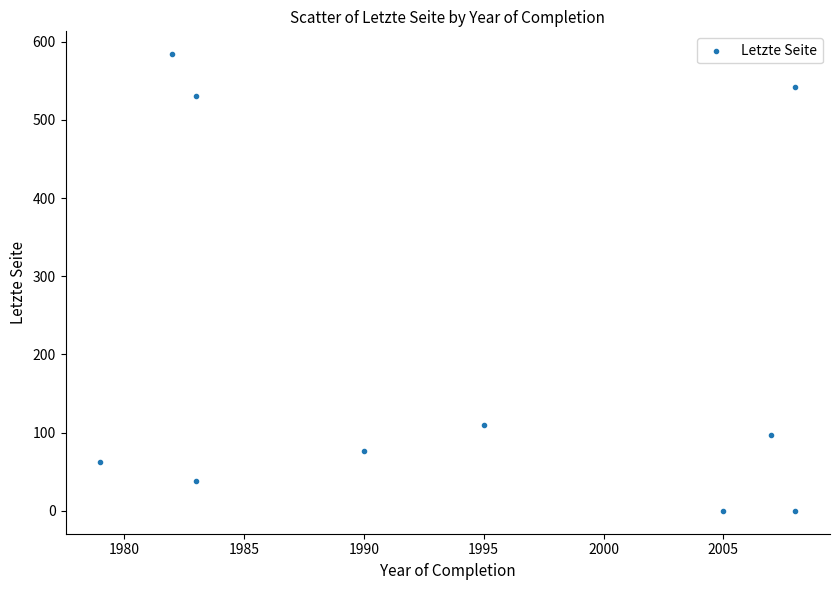

What Y value in the scatter plot is closest to 292?

110